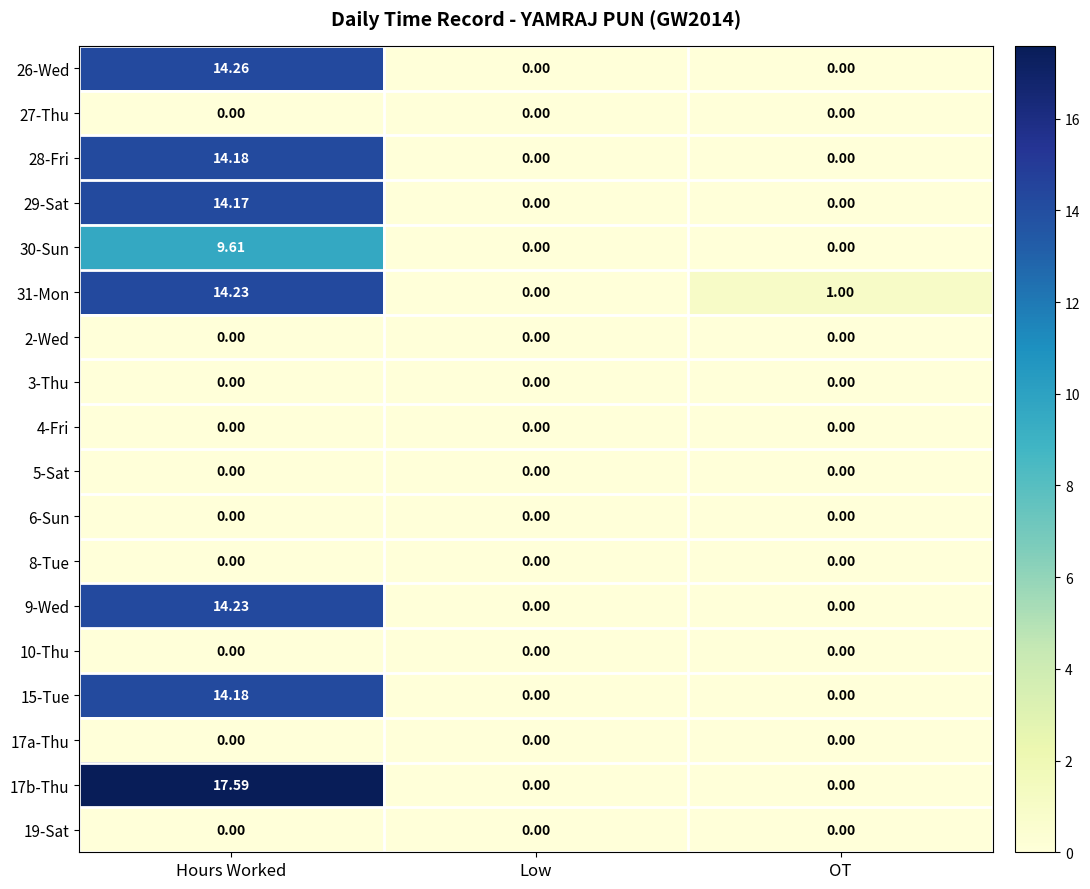

What is the greatest value displayed?

17.6